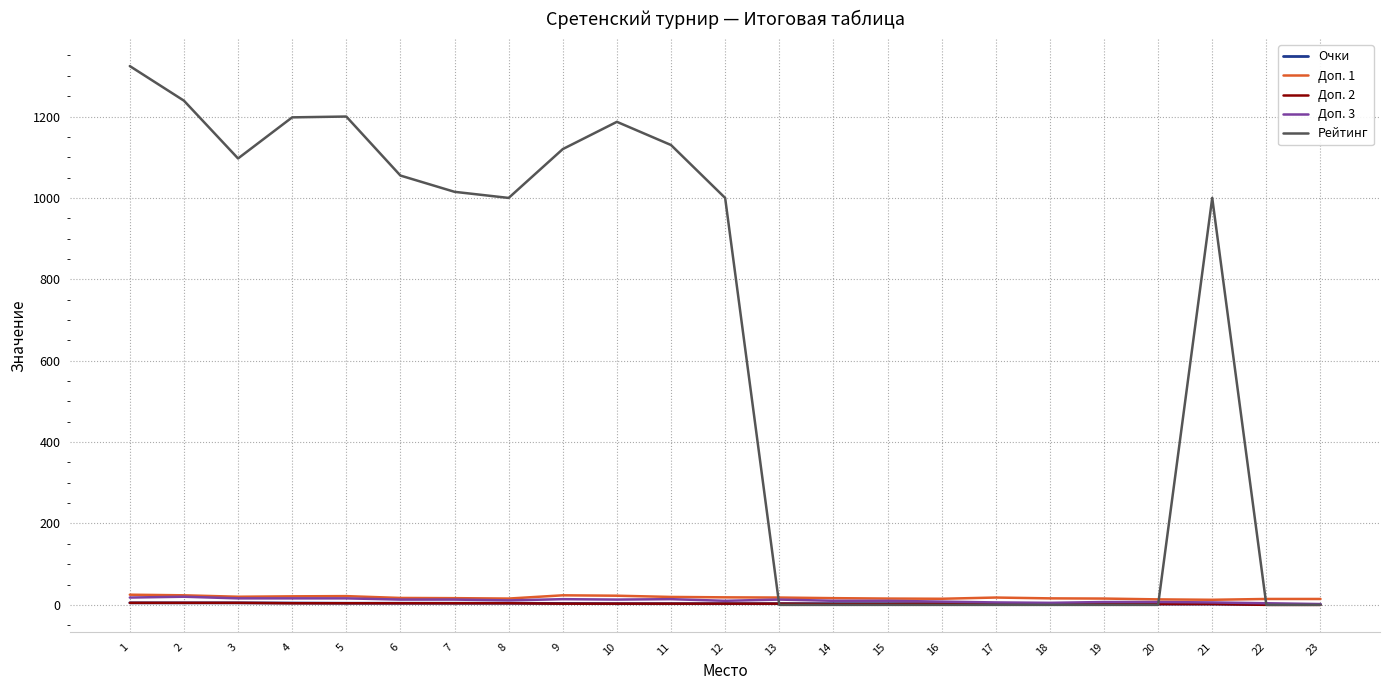

Which series has the largest total across all categories?

Рейтинг